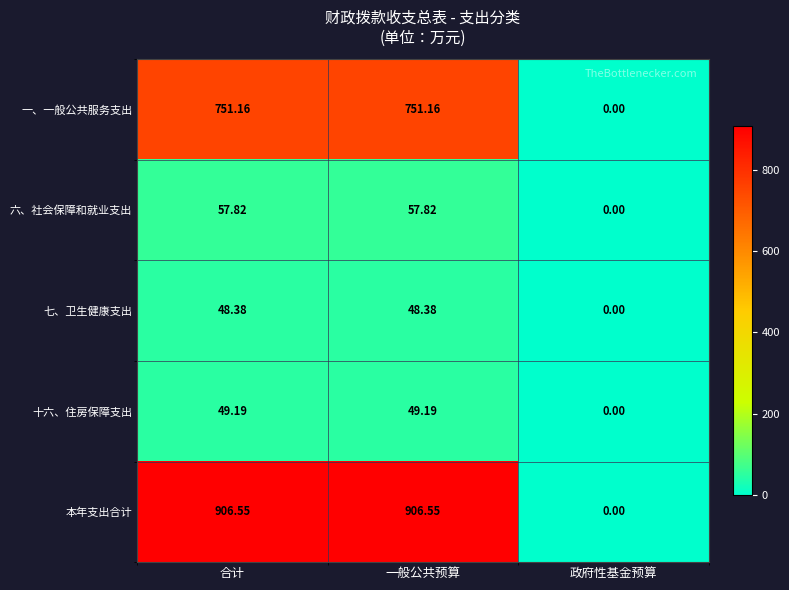

Which series has the largest total across all categories?

本年支出合计